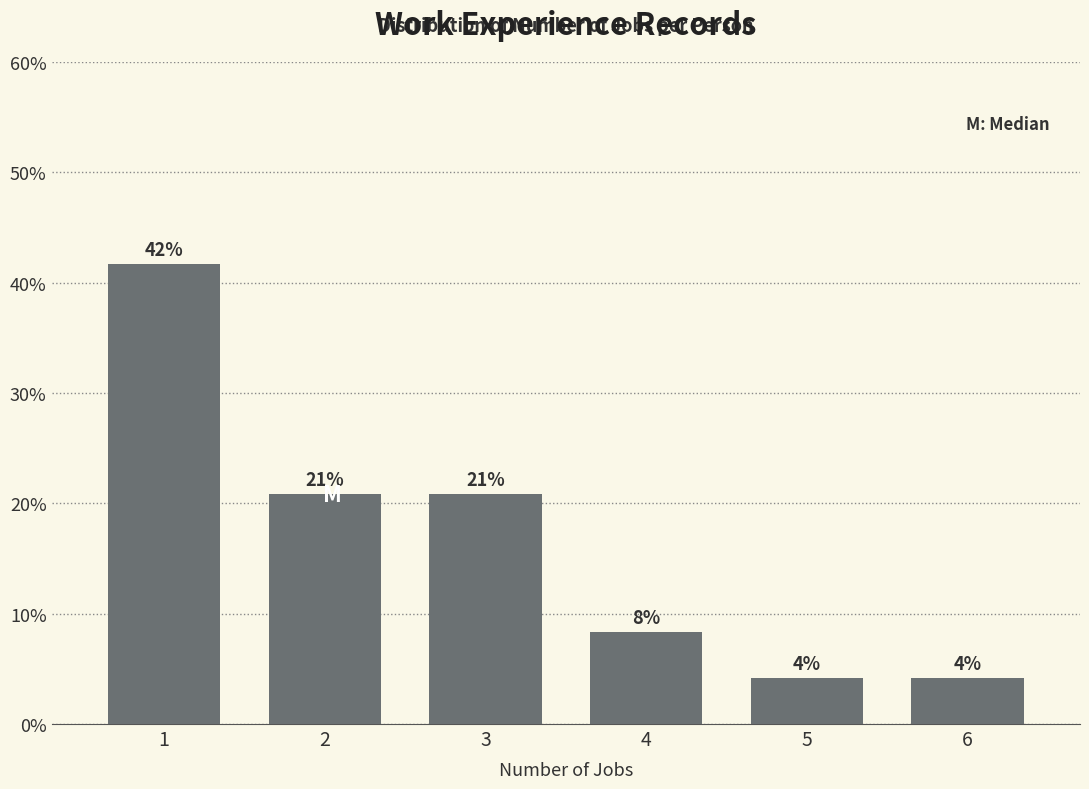

Does the chart contain any negative values?

No